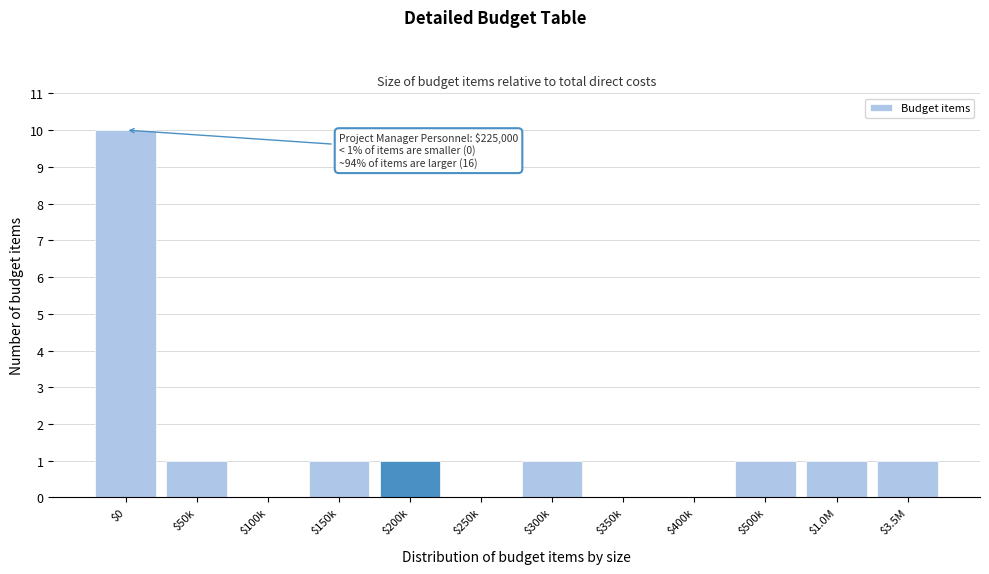

What is the greatest value displayed?

10